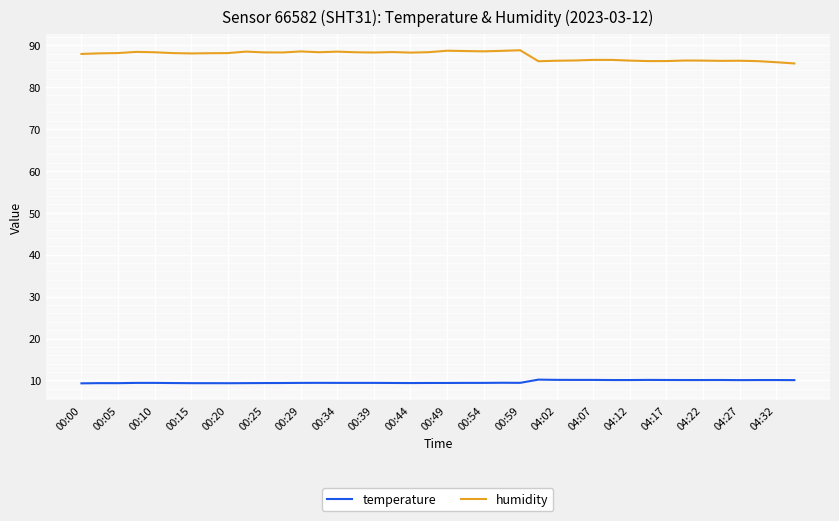

List the series in order of their peak value, highest first.

humidity, temperature